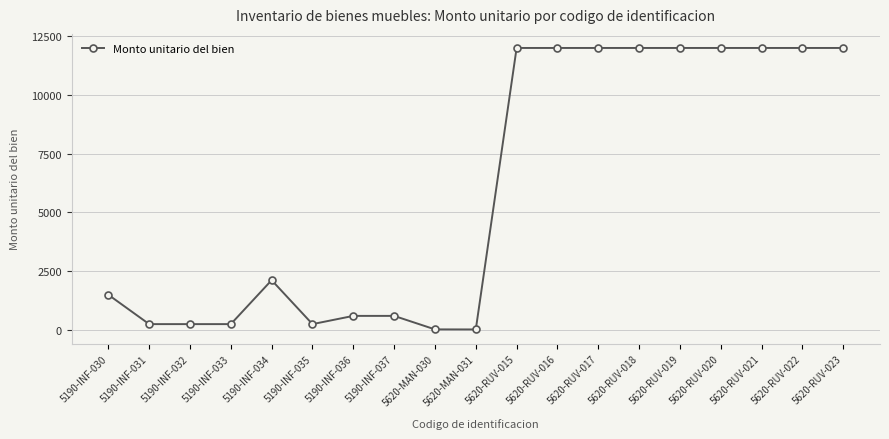

Does the chart have visible grid lines?

Yes